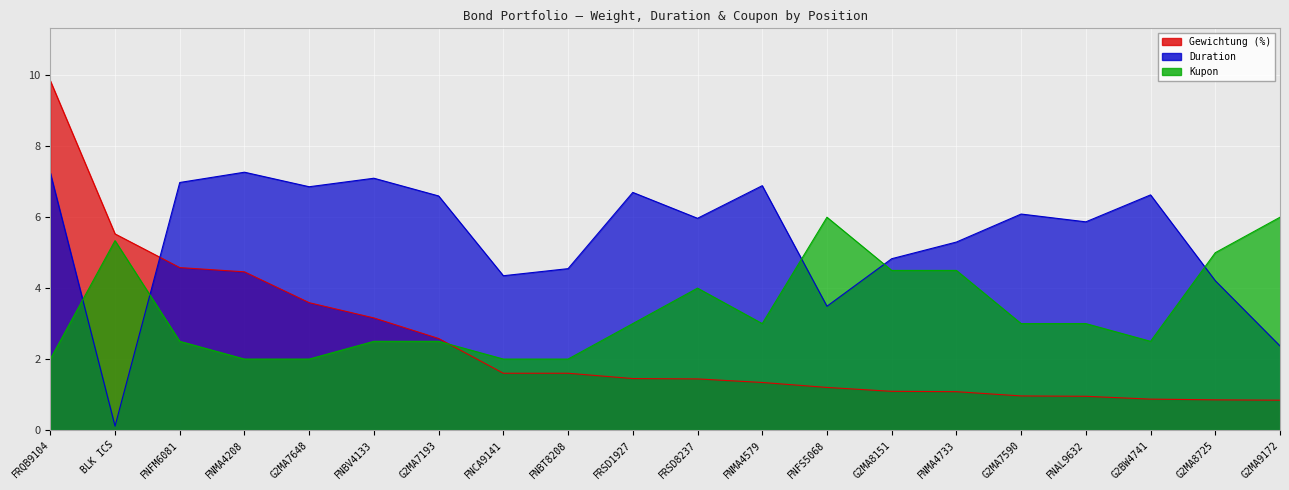

The Duration series shows 1.5 at FNAL9632. True or false?

False